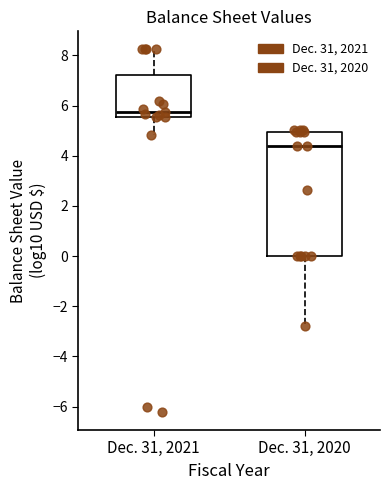

Reading left to right, transcribe this box plot: for each box, give where its median line is, the range the box spans, and where its two whiskers end, as read against the y-axis. The values are not printed on the chart, so give them approximately, as read against the axis.

Dec. 31, 2021: median 5.8, box 5.6 to 7.2, whiskers 4.8 to 8.2
Dec. 31, 2020: median 4.4, box 0.0 to 5.0, whiskers -2.8 to 5.0 (just above the box's upper edge)